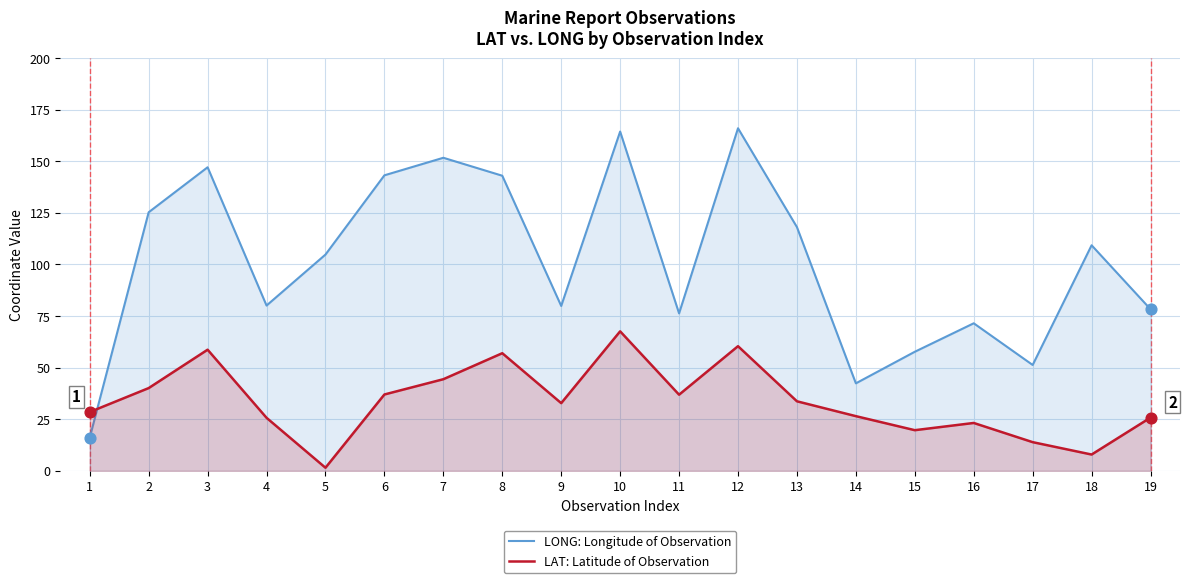

What are all the series names shown in the legend?

LONG: Longitude of Observation, LAT: Latitude of Observation